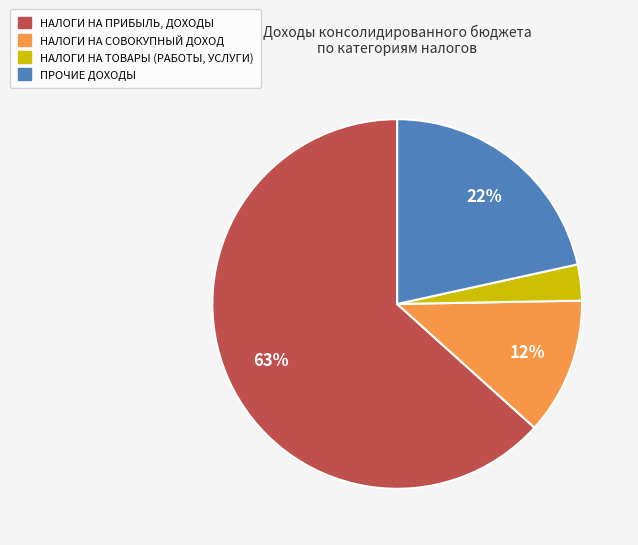

Is the sum of НАЛОГИ НА ПРИБЫЛЬ, ДОХОДЫ and ПРОЧИЕ ДОХОДЫ greater than half?

Yes